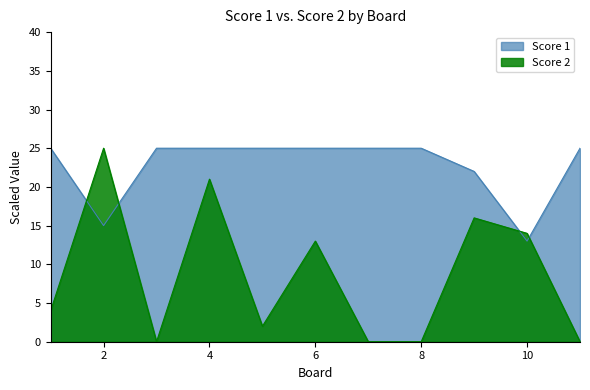

Reading left to right, transcribe all the data shown in this chart.

Score 1: 1=25	2=15	3=25	4=25	5=25	6=25	7=25	8=25	9=22	10=13	11=25
Score 2: 1=4	2=25	3=0	4=21	5=2	6=13	7=0	8=0	9=16	10=14	11=0